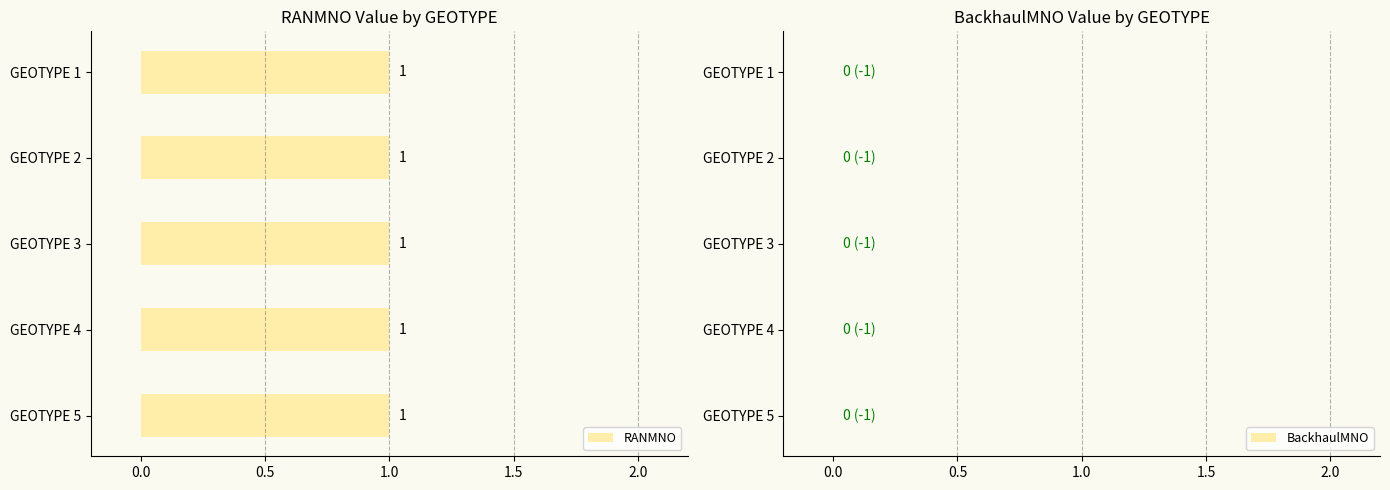

What is the difference between the highest and lowest values at 5?

1